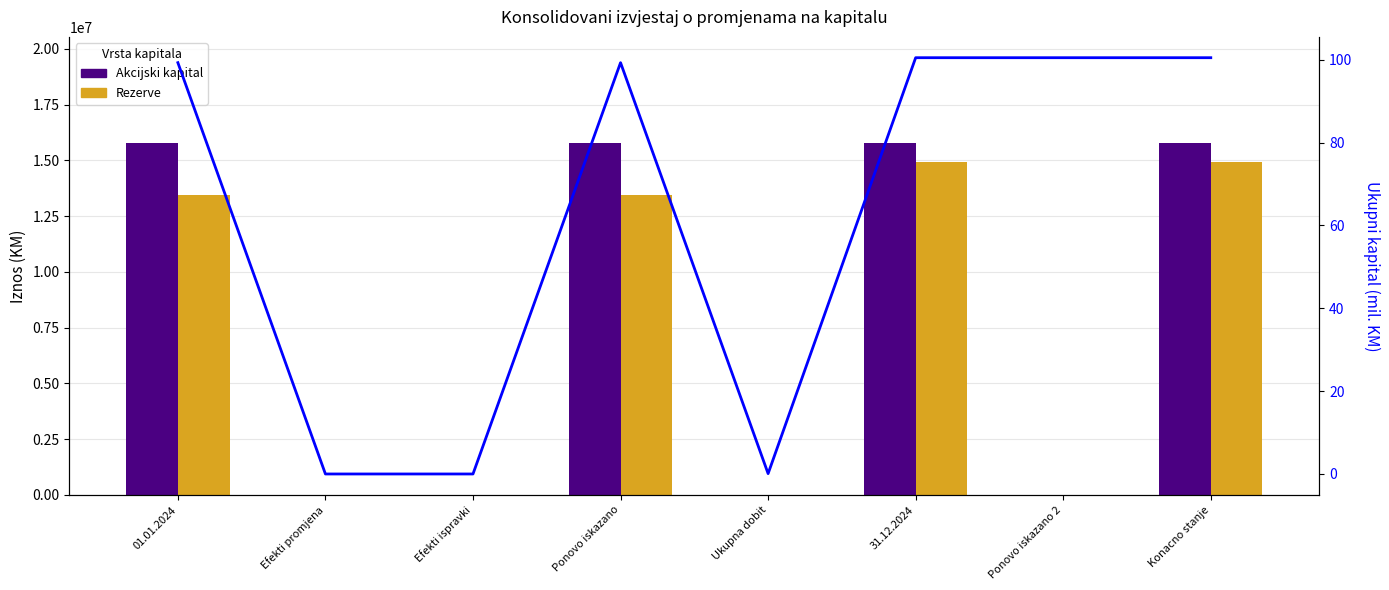

What is the sum of the Ukupni kapital (mil. KM) values at Ponovo iskazano 2 and Efekti promjena?

100.5